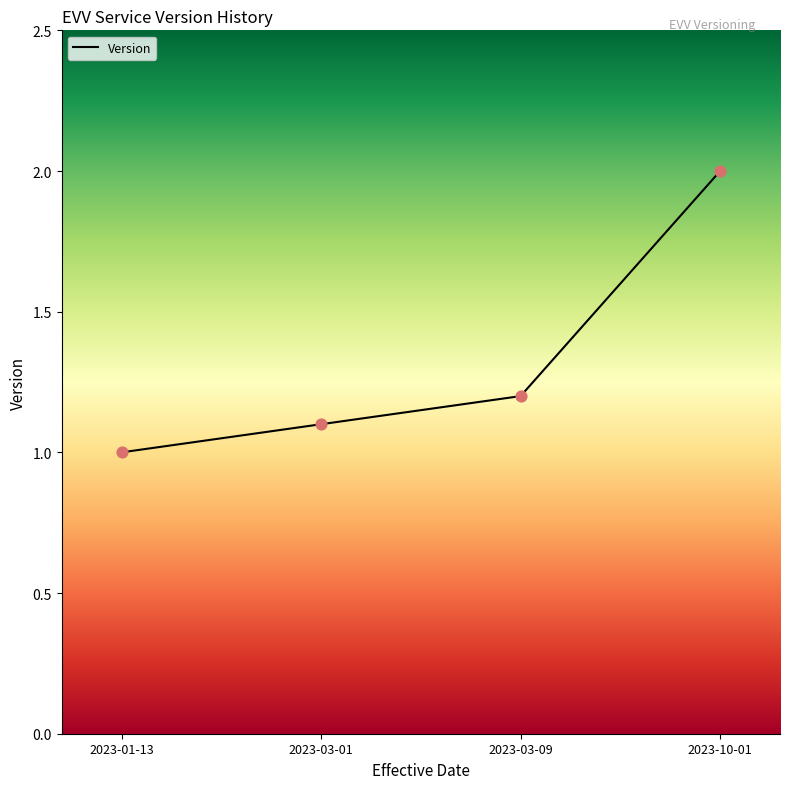

Between 2023-01-13 and 2023-03-09, which is larger?

2023-03-09